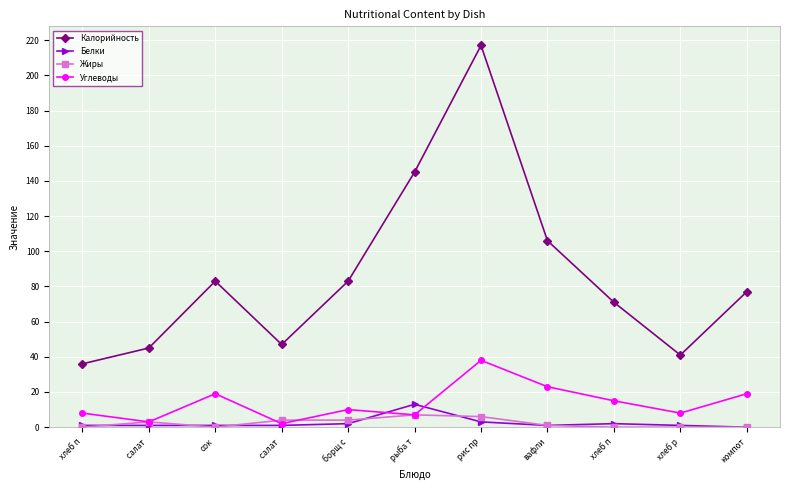

What is the value of the Белки point at the 3rd from the left?

1